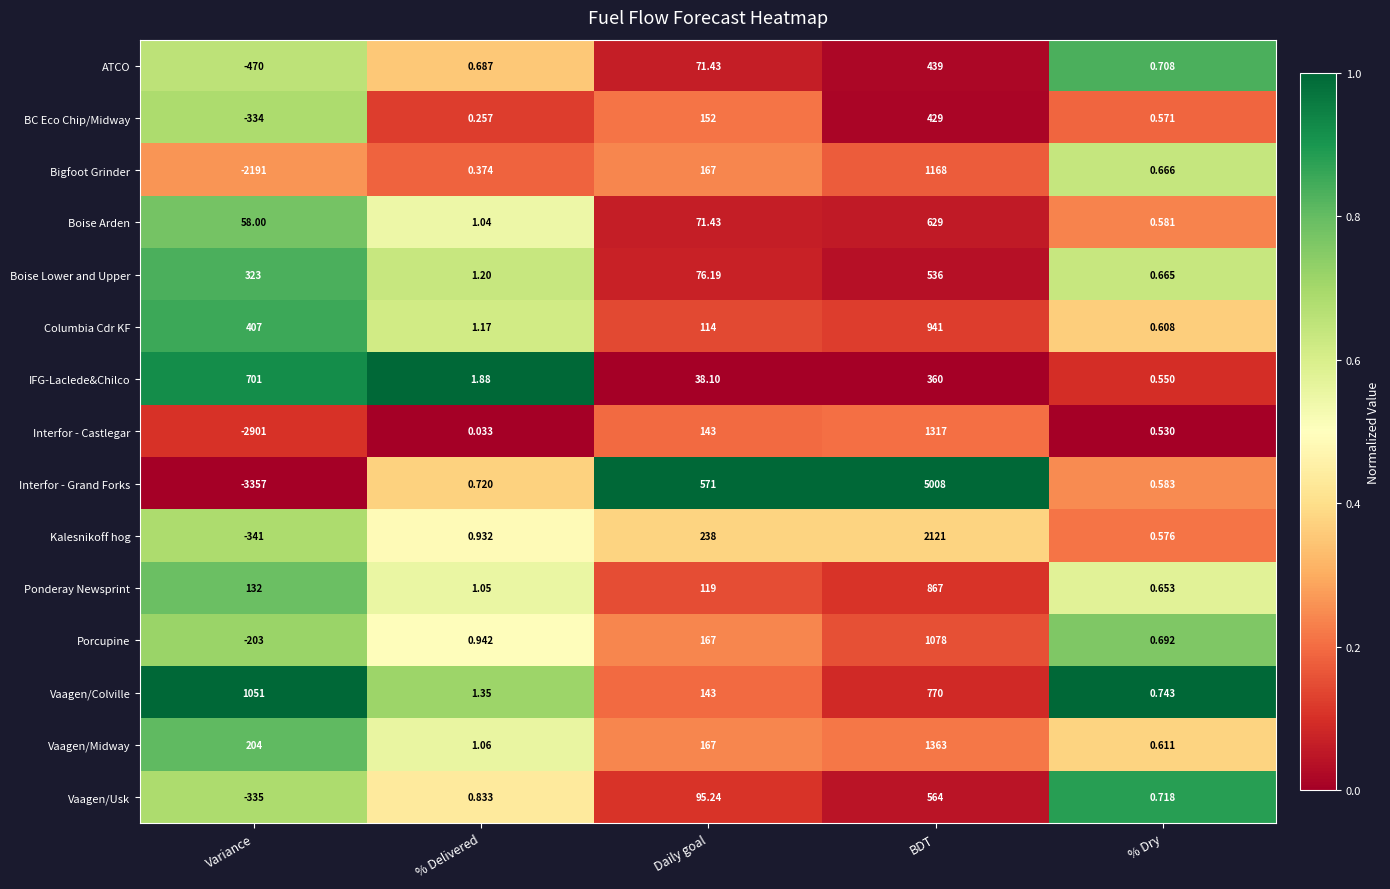

What is the greatest value displayed?

5008.0